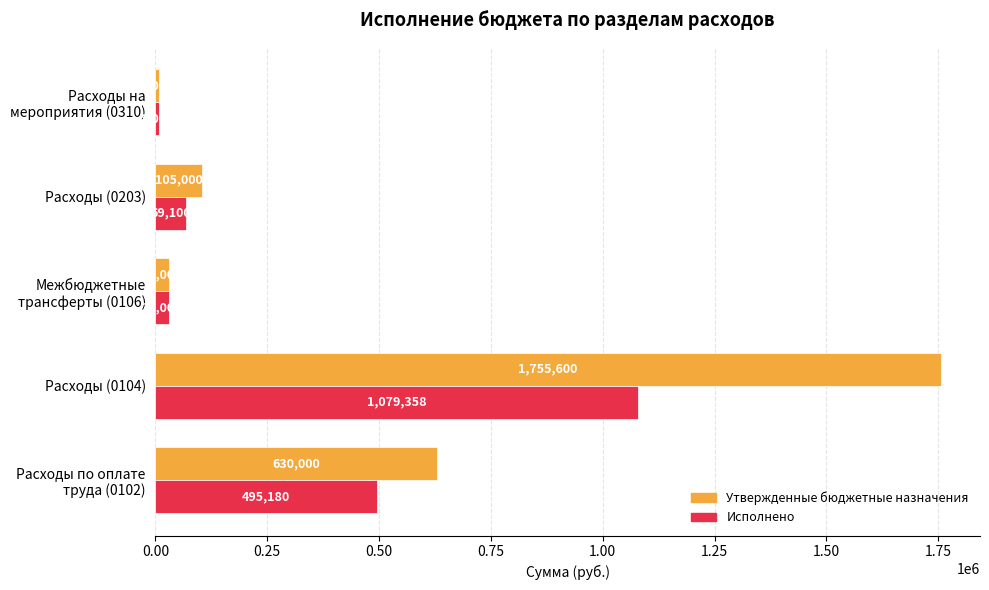

Which series has the largest total across all categories?

Утвержденные бюджетные назначения